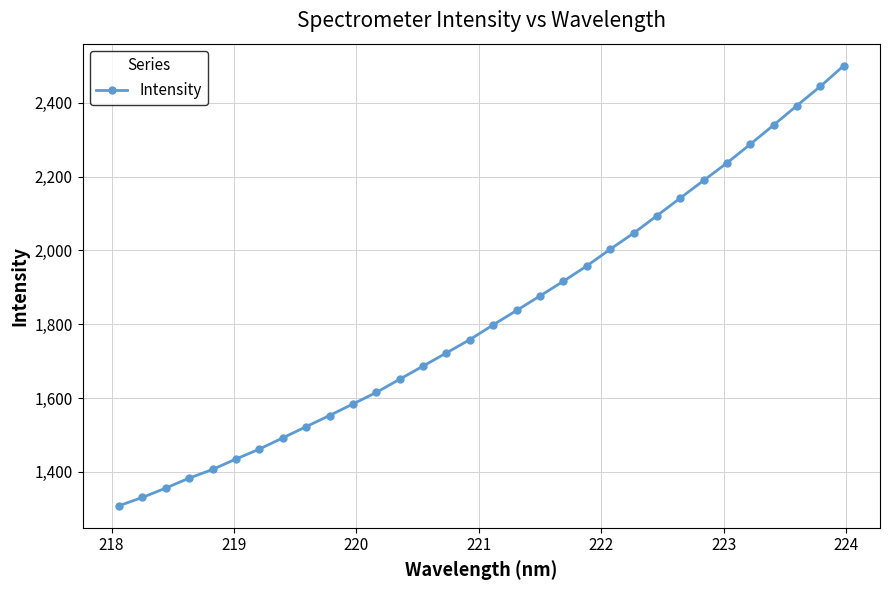

What is the sum of all values?

58324.1